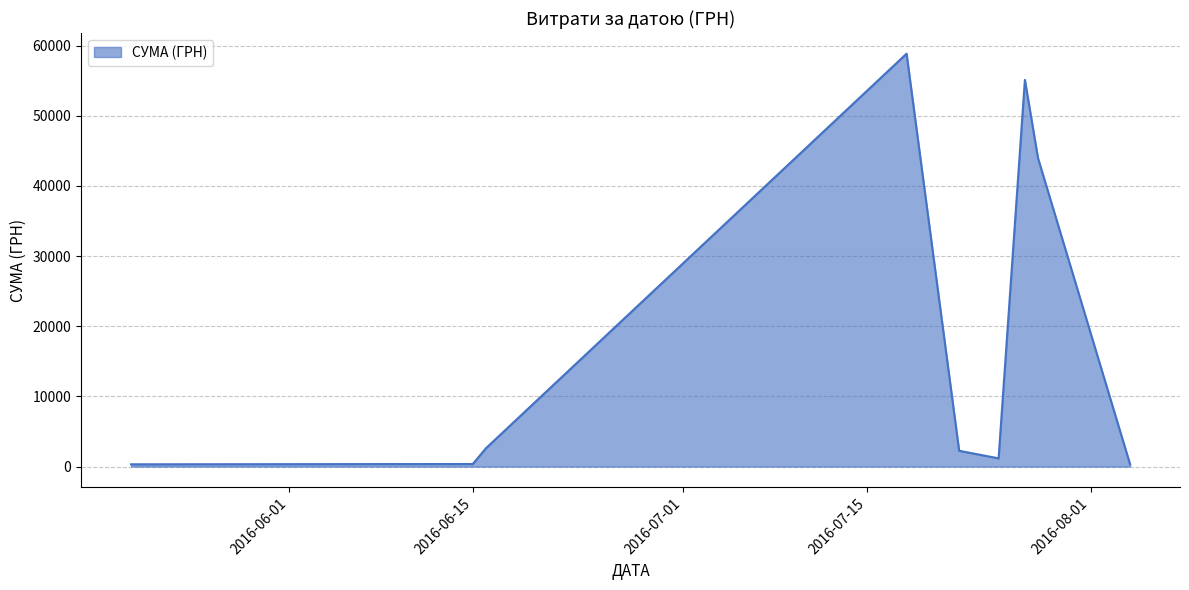

What is the maximum value shown in the chart?

58840.0